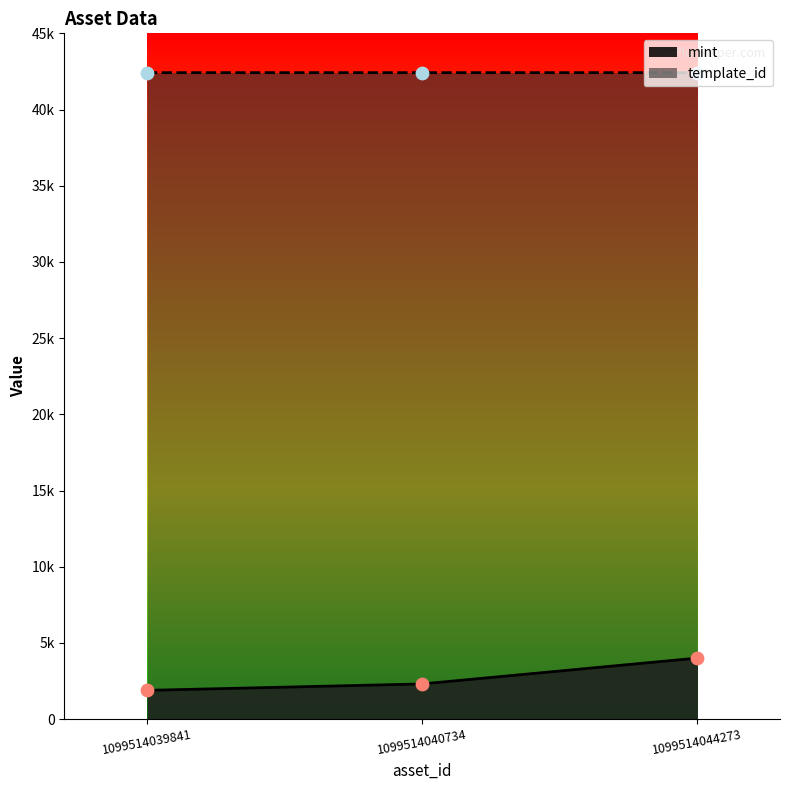

Which series contains the lowest Y value?

mint